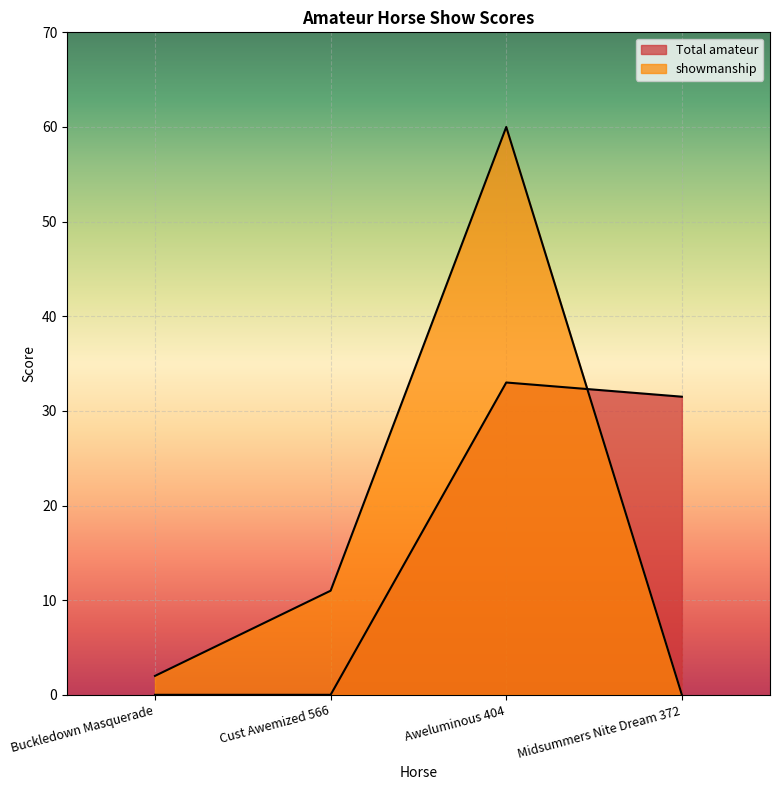

Reading right to left, what are all the values shown in this chart?

Total amateur: Midsummers Nite Dream 372=31.5	Aweluminous 404=33.0	Cust Awemized 566=0.0	Buckledown Masquerade=0.0
showmanship: Midsummers Nite Dream 372=0.0	Aweluminous 404=60.0	Cust Awemized 566=11.0	Buckledown Masquerade=2.0